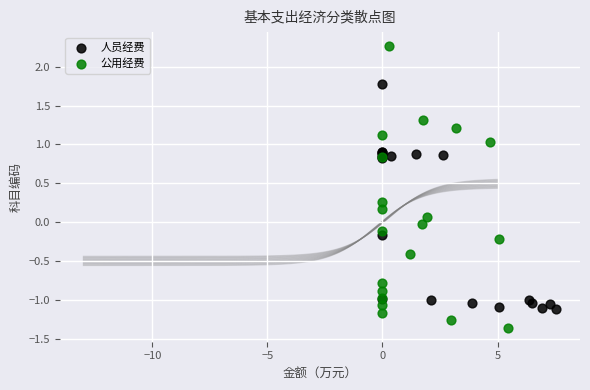

Which series reaches the minimum Y coordinate?

公用经费